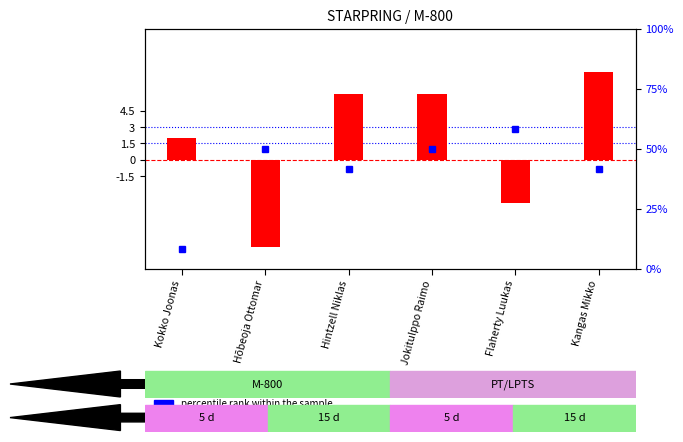

What is the spread (max minus min) of values at Kokko Joonas?

1